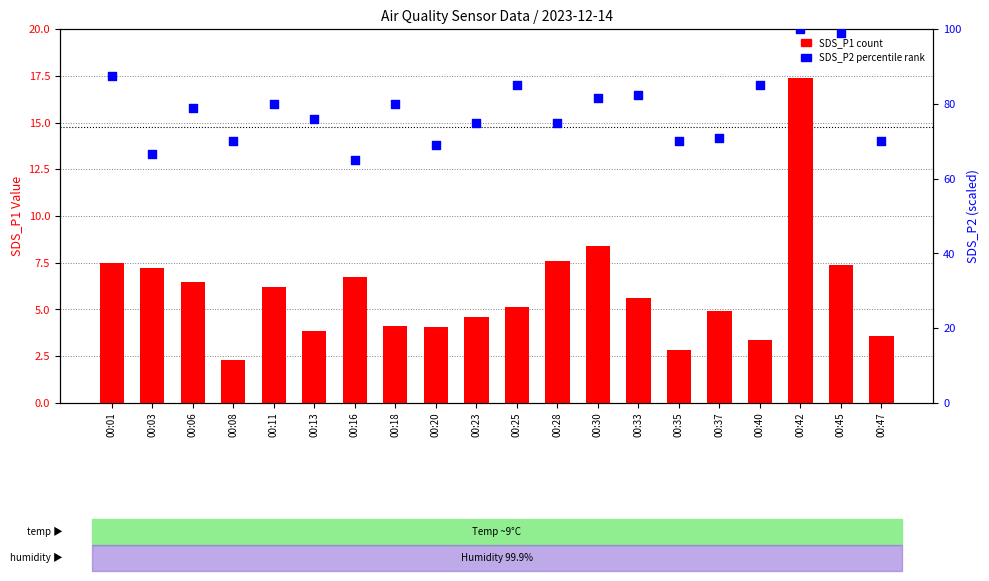

At how many categories does at least one series exceed 37?

20